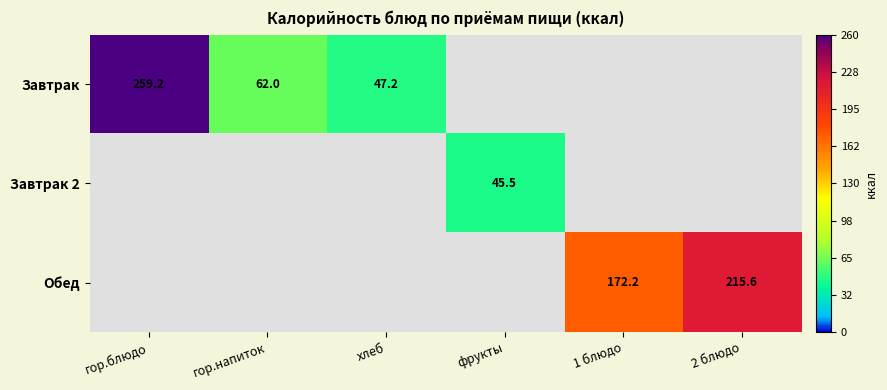

Which series has the largest total across all categories?

Обед